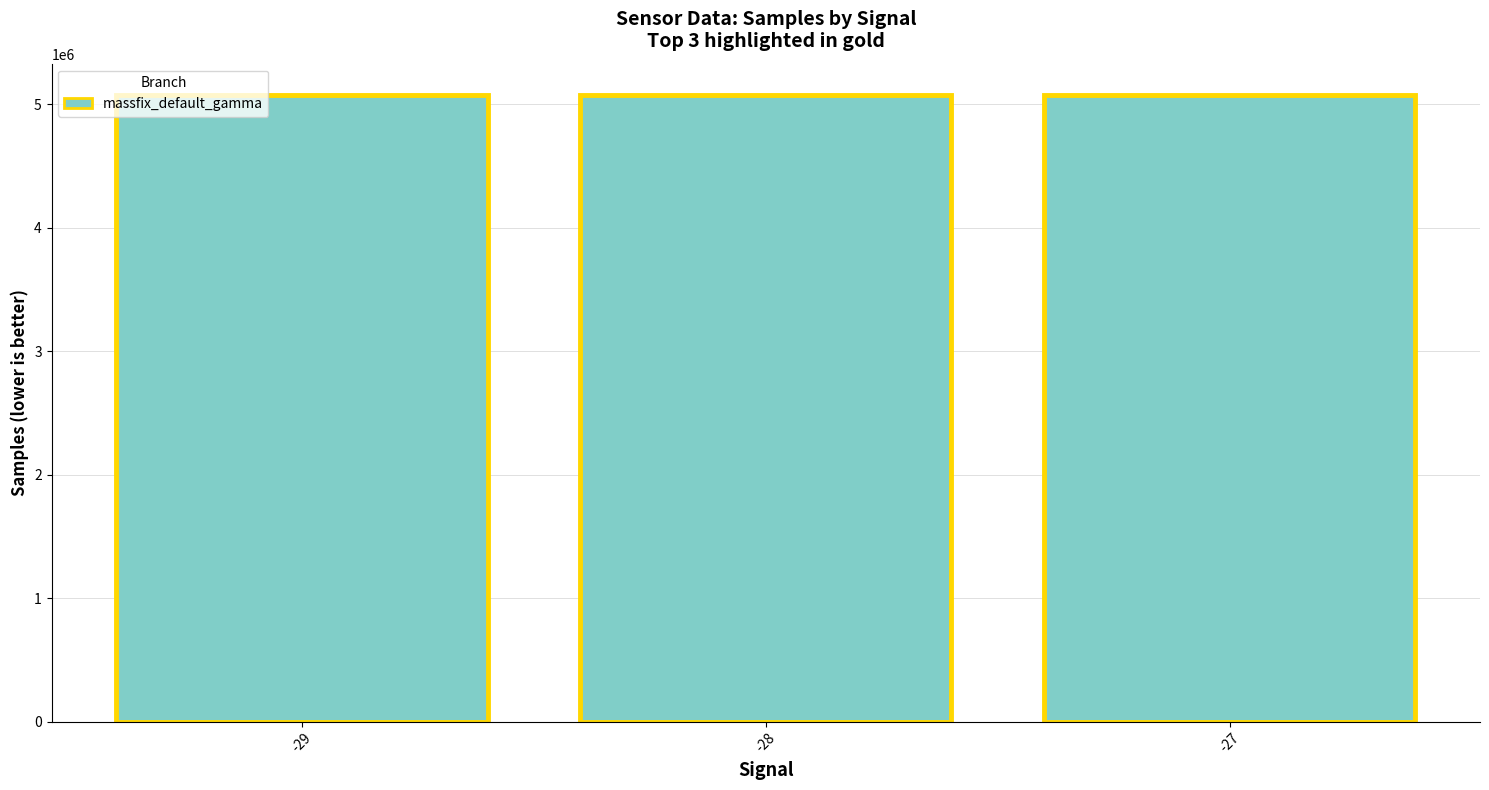

What is the difference between the maximum and minimum values?

1539.2